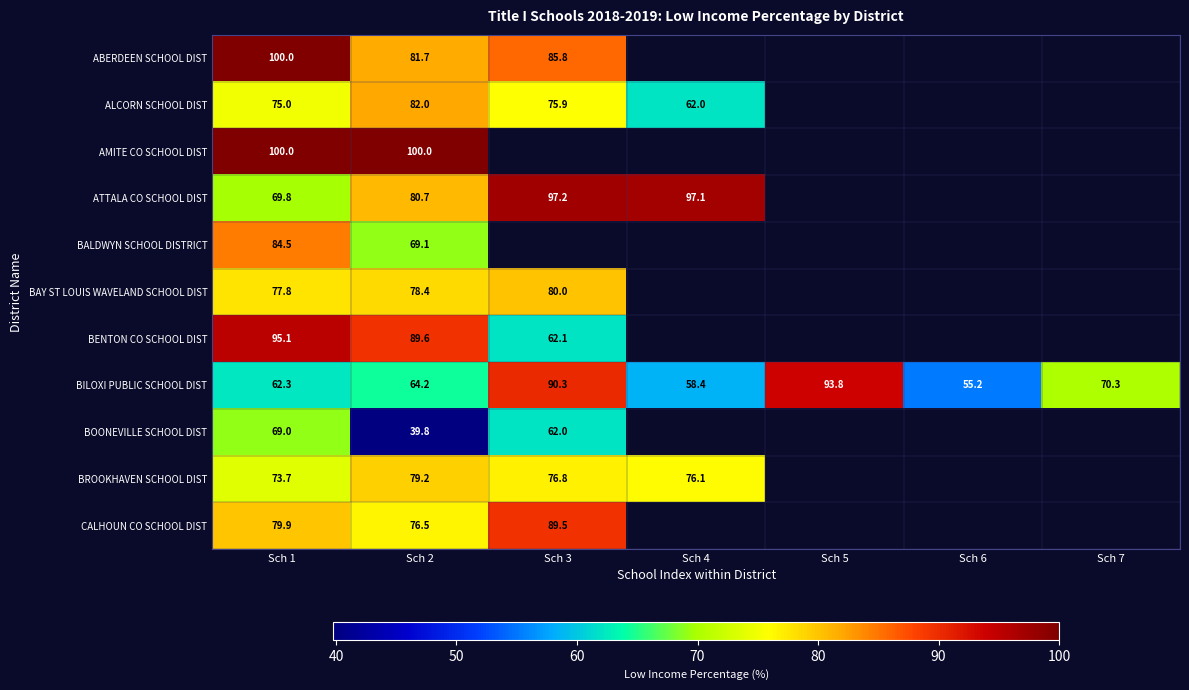

Which has a higher value, Sch 6 or Sch 4?

Sch 4